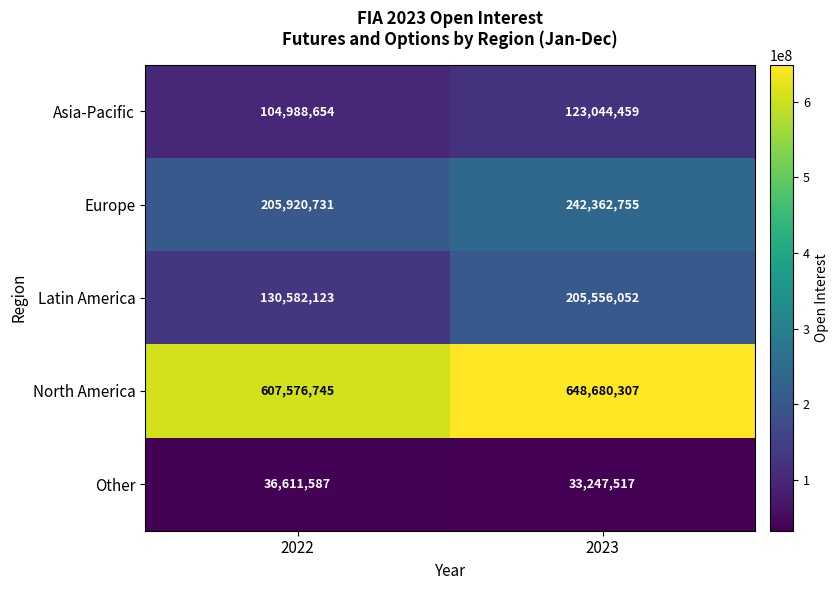

Is it true that Asia-Pacific equals 123044459 at 2023?

True